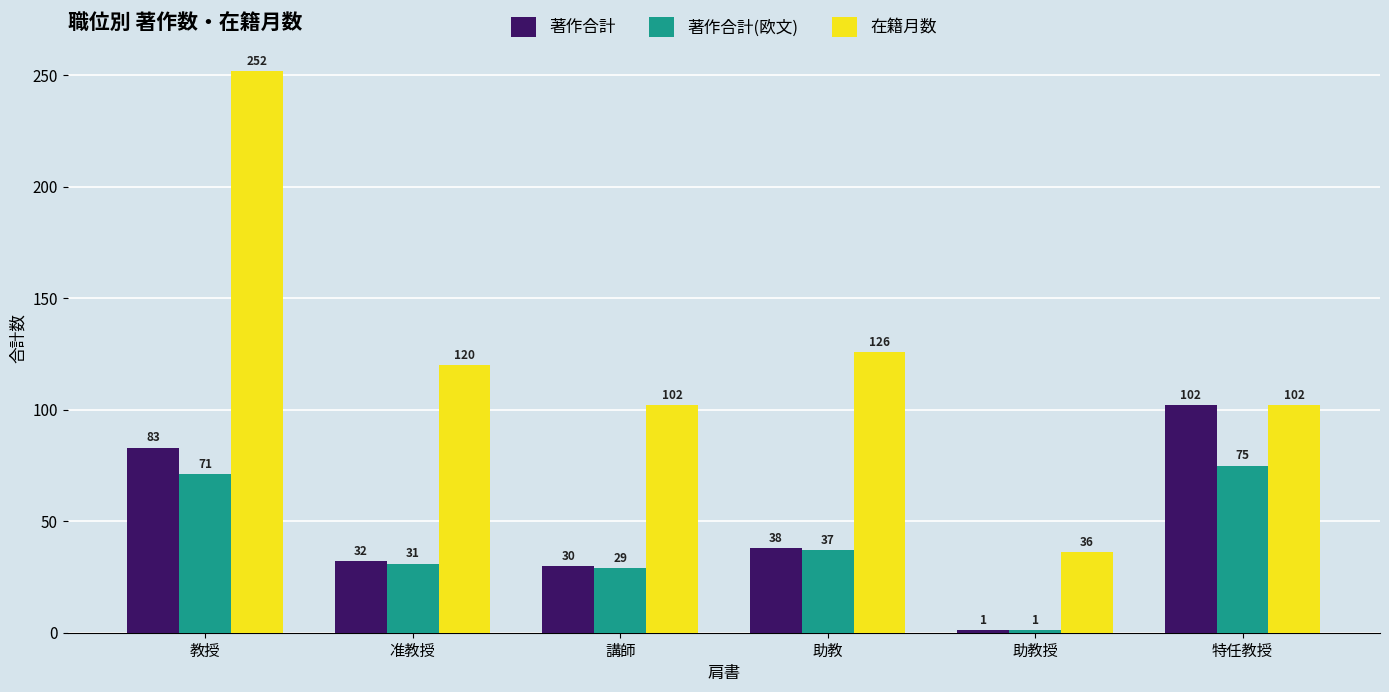

Which category has the lowest value across all series?

助教授